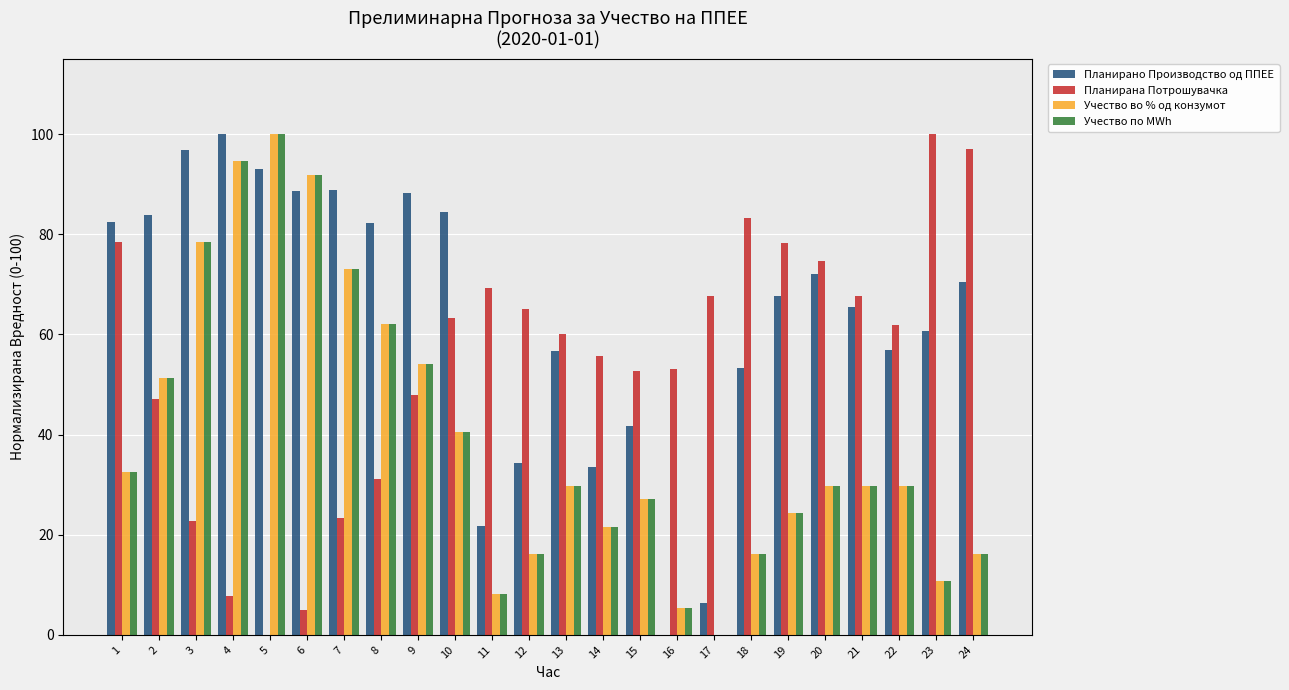

What is the sum of the Планирано Производство од ППЕЕ values at 14 and 23?

94.2